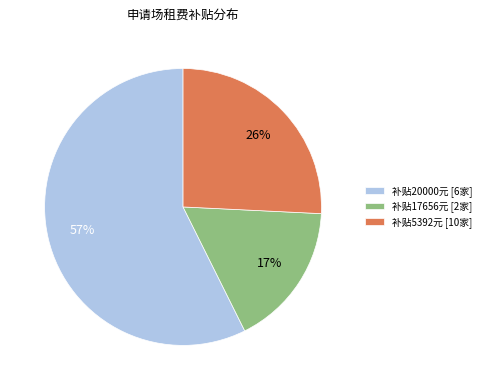

Which slice is the smallest?

补贴17656元 [2家]